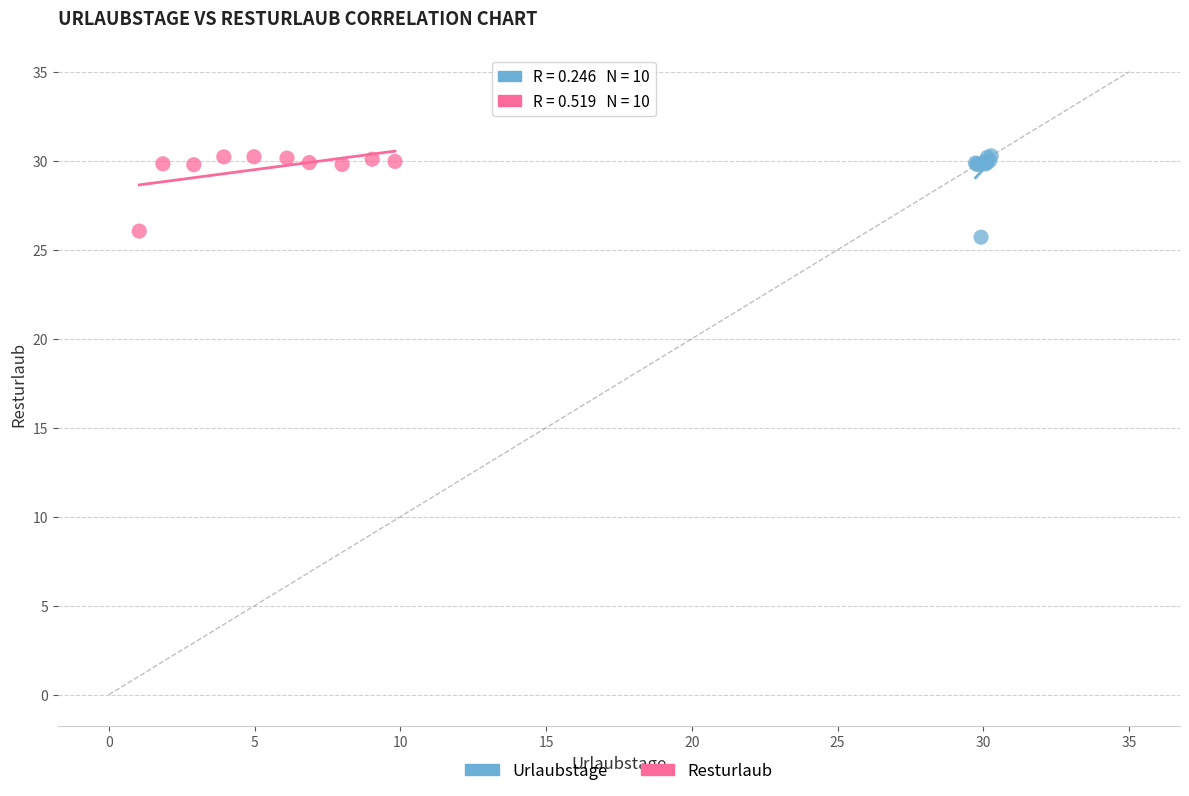

Which series has the widest spread of Y values?

Urlaubstage